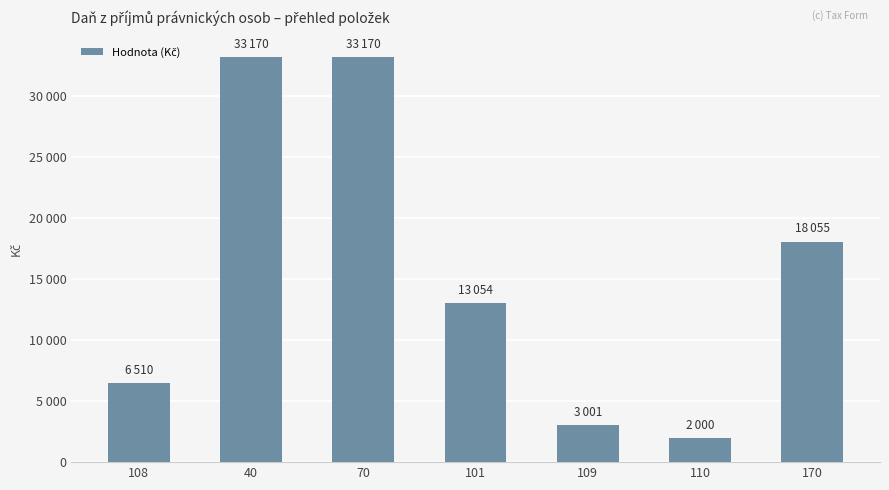

Rank the categories by value from lowest to highest.

110, 109, 108, 101, 170, 40, 70